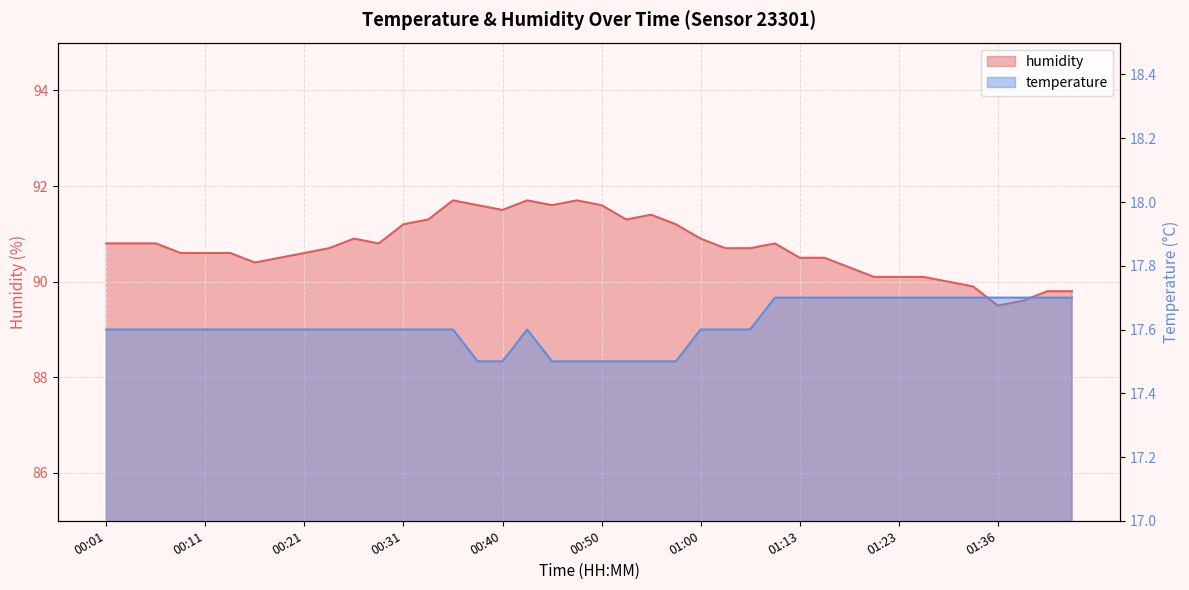

At which label is humidity closest to 90?

01:31